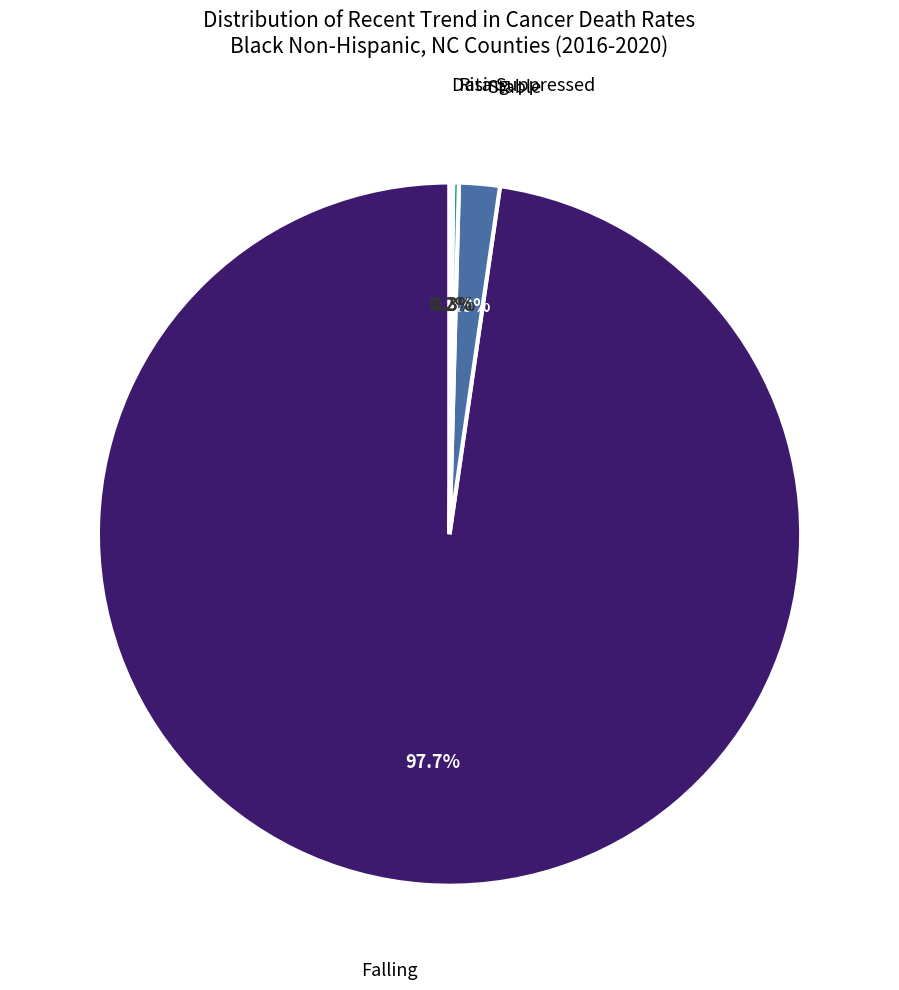

Is there any slice that represents more than half of the pie?

Yes